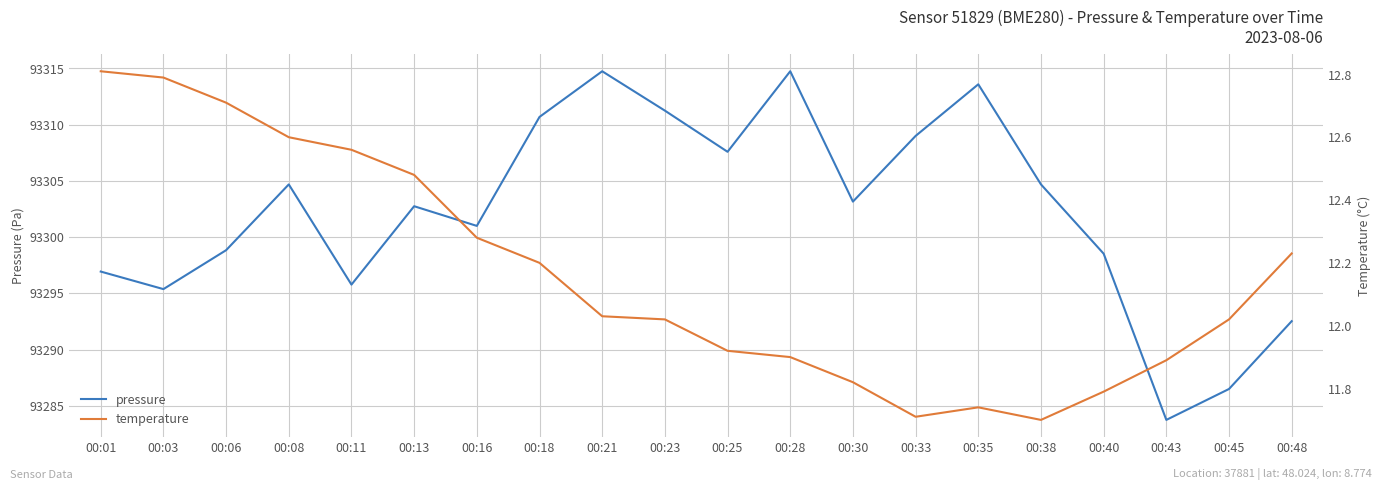

What are all the series names shown in the legend?

pressure, temperature